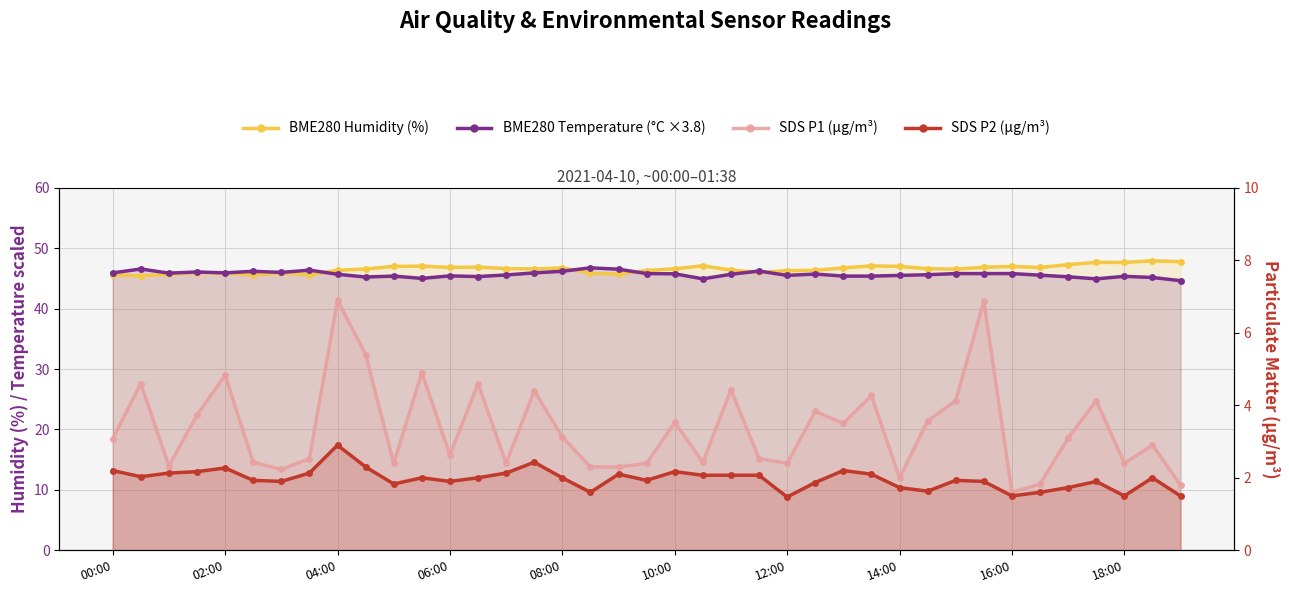

What is the average value of the SDS P1 (µg/m³) series?

3.4